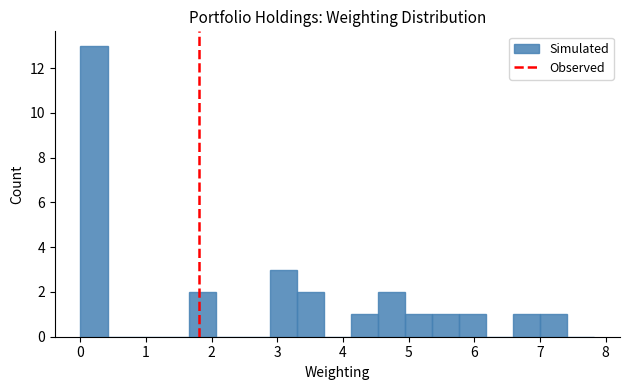

Reading left to right, list every bar in this chart as the range it spans on the x-axis followed by its height. Neither the bar edges nor the heights are printed on the chart, so give them approximately, as read against the axes.

0.0 to 0.4: 13
0.4 to 0.8: 0
0.8 to 1.2: 0
1.2 to 1.6: 0
1.6 to 2.1: 2
2.1 to 2.5: 0
2.5 to 2.9: 0
2.9 to 3.3: 3
3.3 to 3.7: 2
3.7 to 4.1: 0
4.1 to 4.5: 1
4.5 to 4.9: 2
4.9 to 5.4: 1
5.4 to 5.8: 1
5.8 to 6.2: 1
6.2 to 6.6: 0
6.6 to 7.0: 1
7.0 to 7.4: 1
7.4 to 7.8: 0